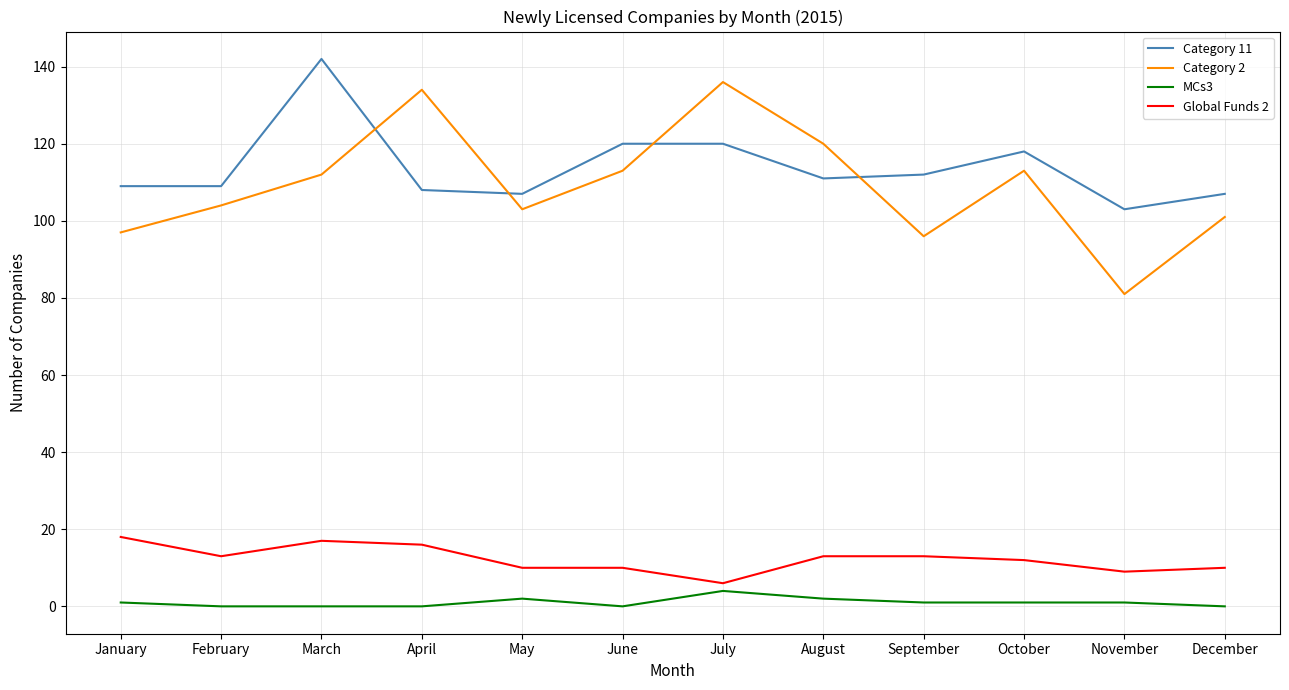

What are all the series names shown in the legend?

Category 11, Category 2, MCs3, Global Funds 2